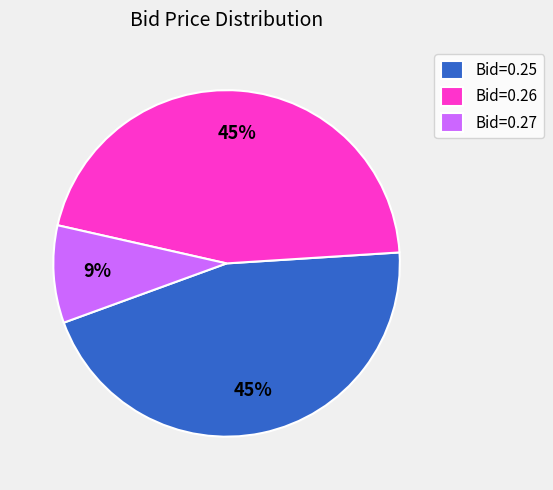

Is there any slice that represents more than half of the pie?

No